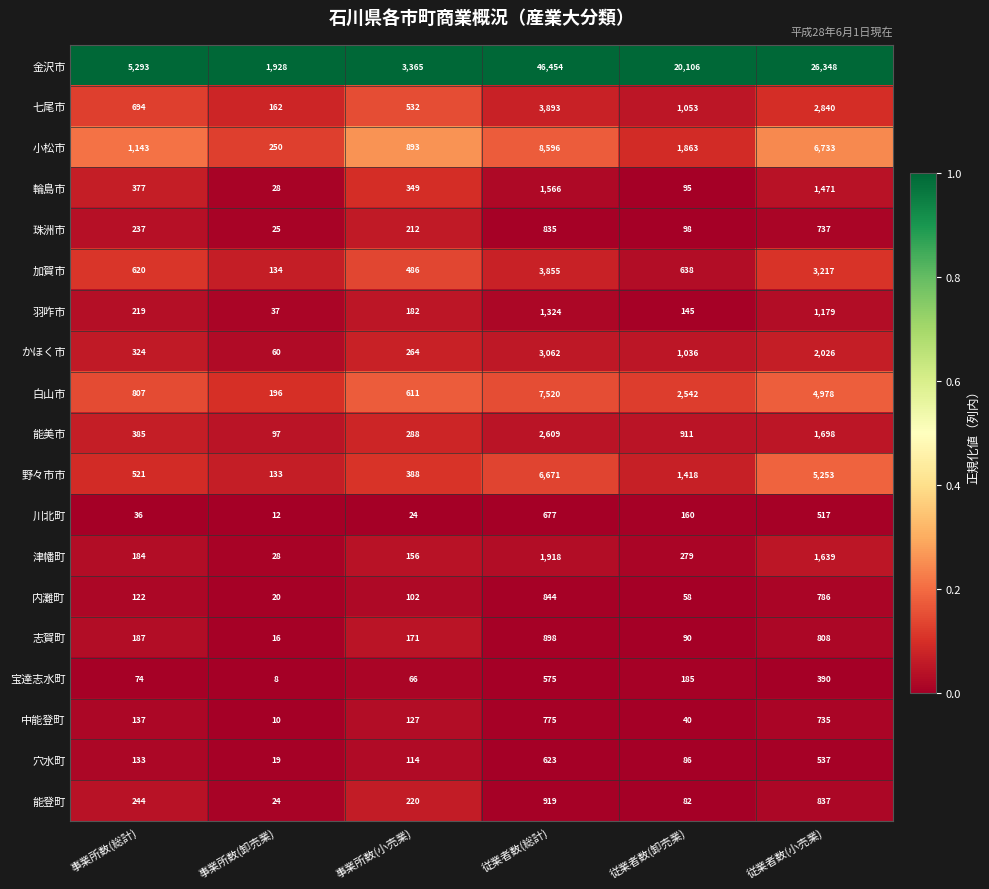

How many data points does each series have?

6